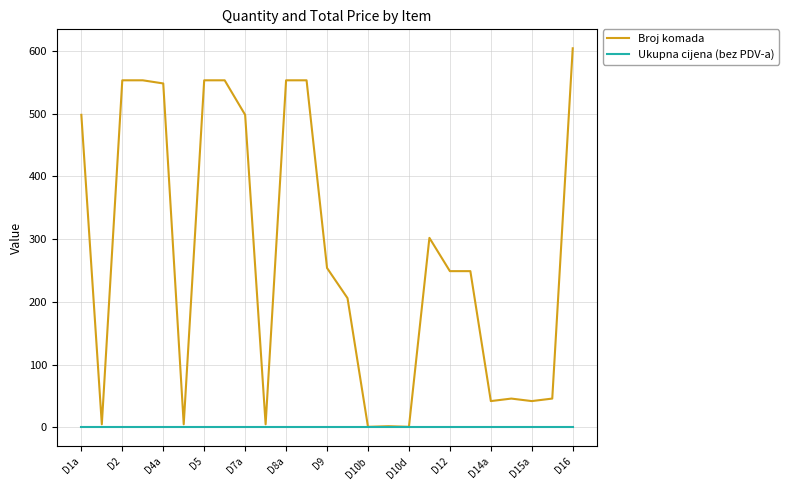

Which series has the largest range (max minus min)?

Broj komada